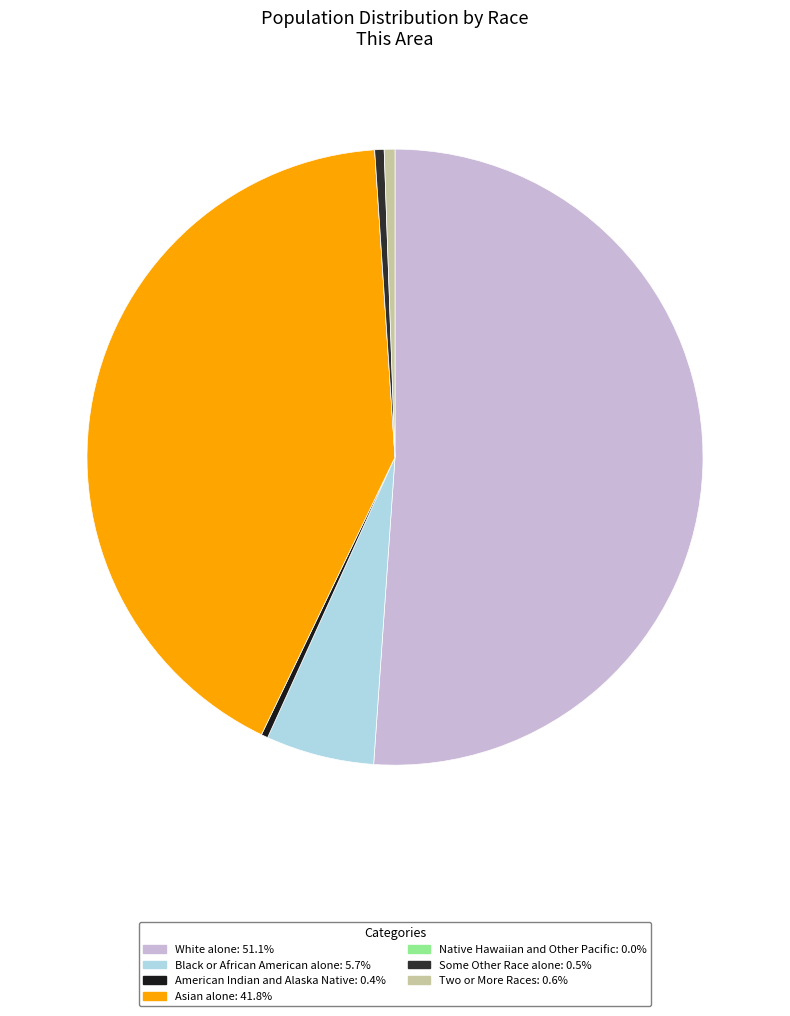

Does any single category account for the majority?

Yes